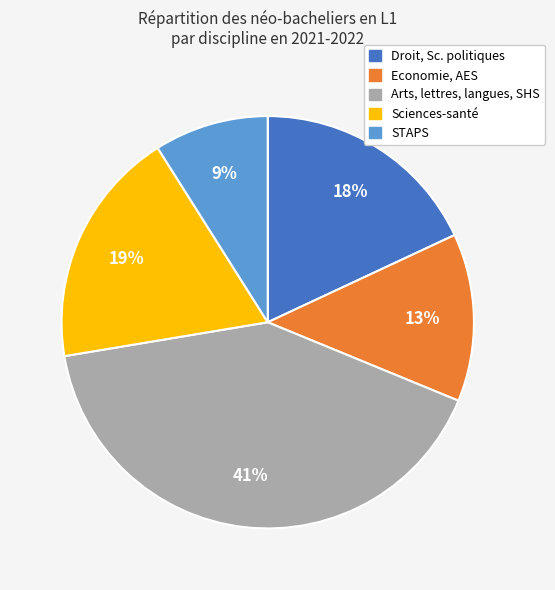

Is Droit, Sc. politiques the majority of the pie?

No